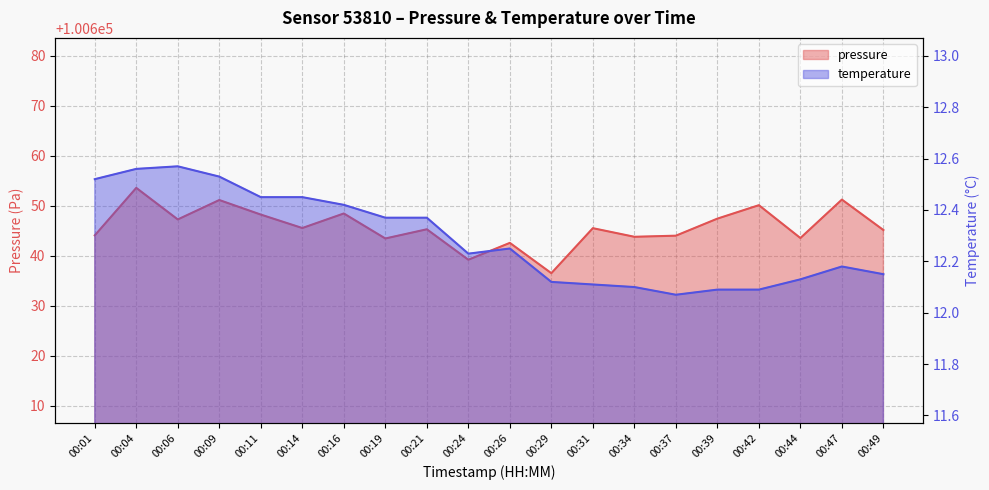

Is the value of temperature at 00:34 greater than the value of pressure at 00:31?

No